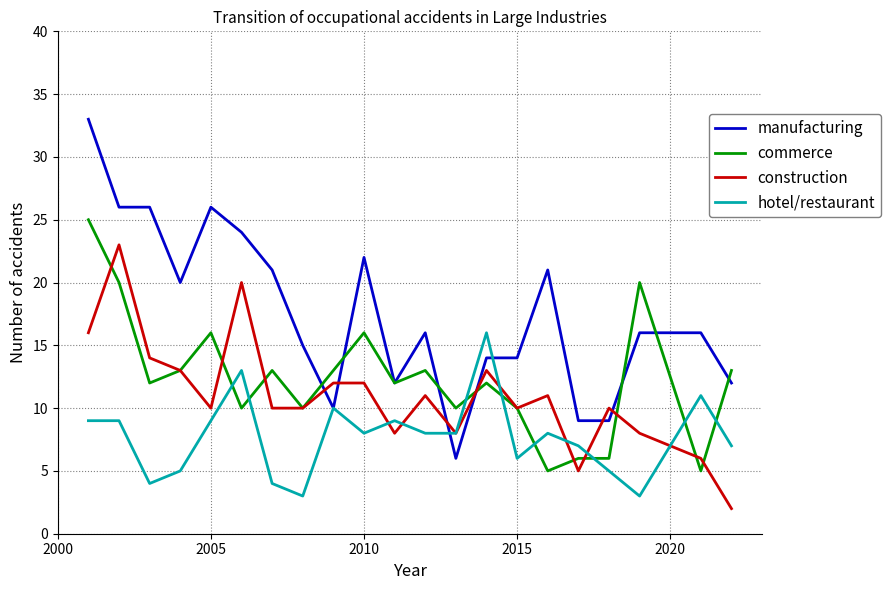

Which series has the largest total across all categories?

manufacturing